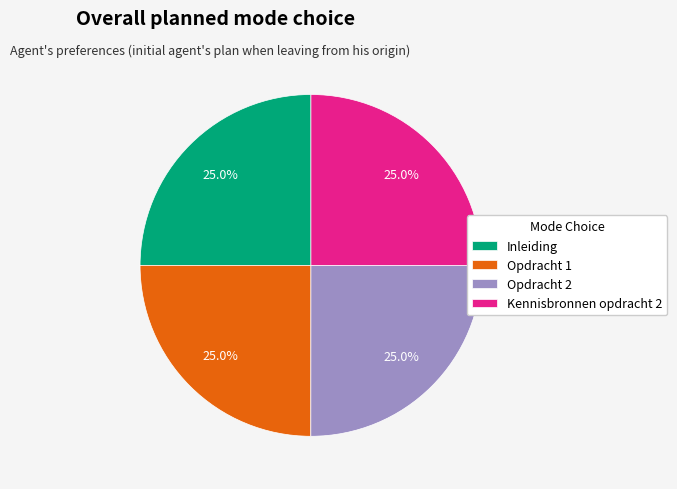

Is Opdracht 1 the majority of the pie?

No